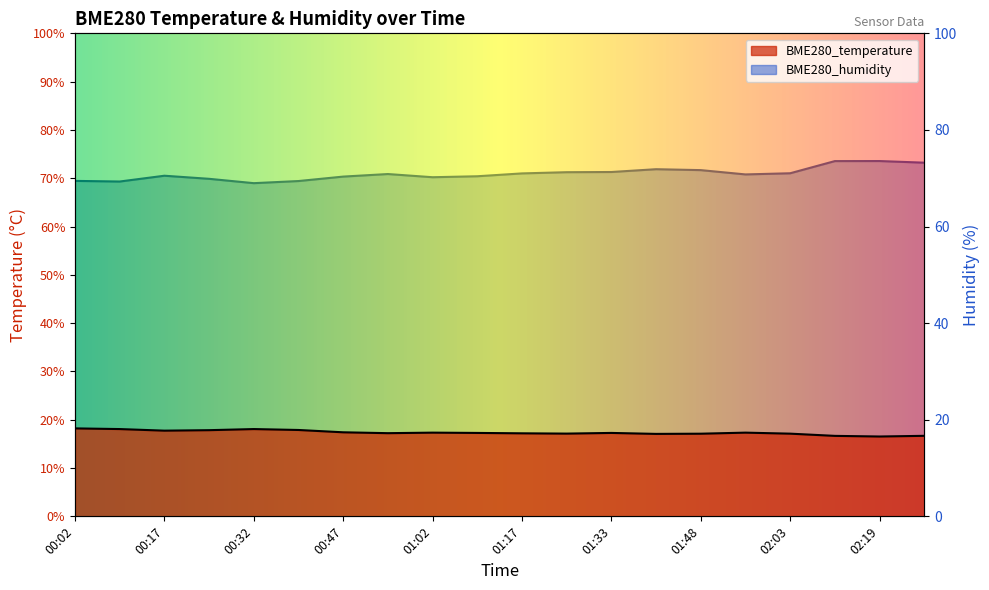

What is the label of the 3rd point from the right?

02:11